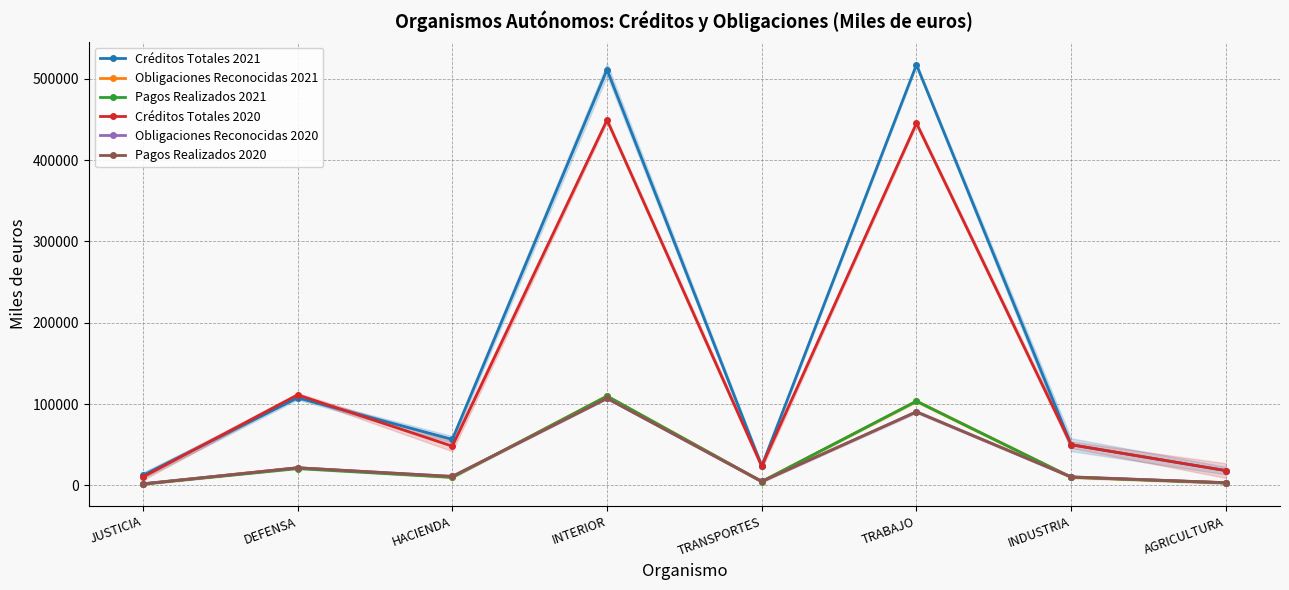

At which category does Obligaciones Reconocidas 2021 reach its first local peak?

DEFENSA